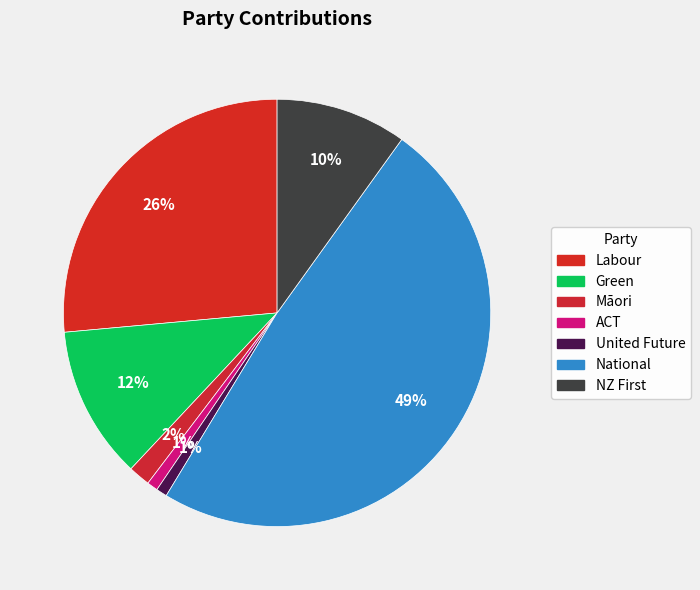

True or false: Green accounts for 12% of the total.

True